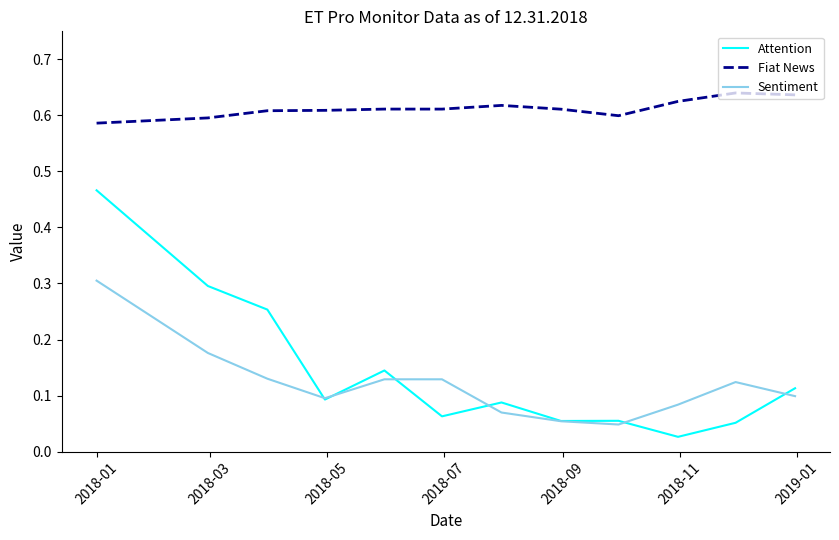

Which series has the largest total across all categories?

Fiat News